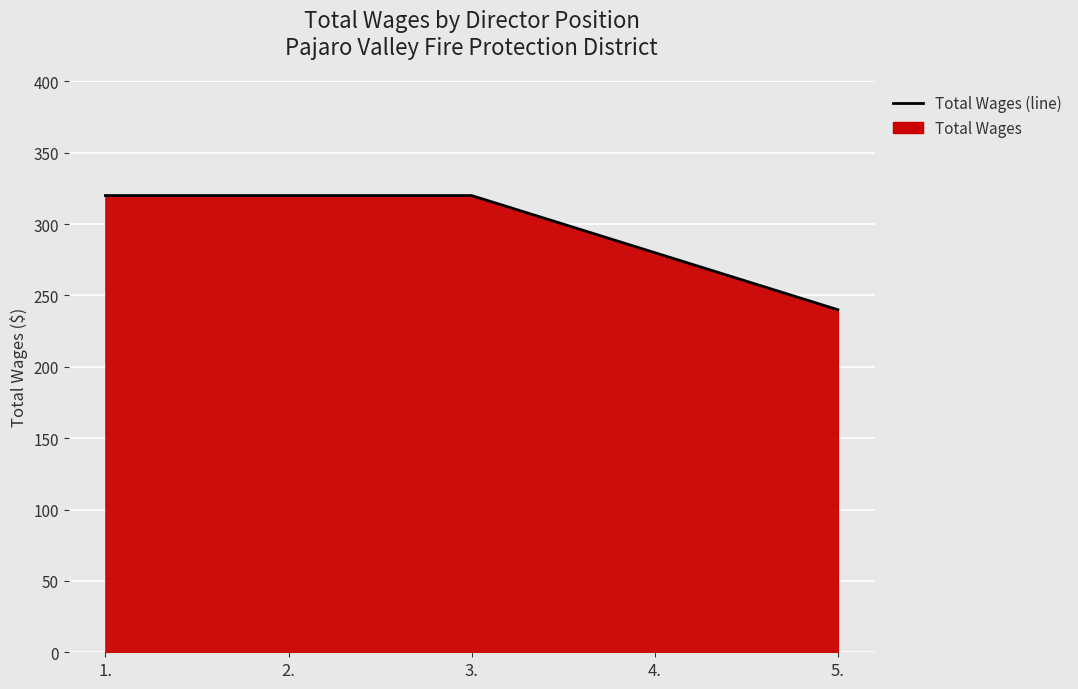

How many data points does each series have?

5